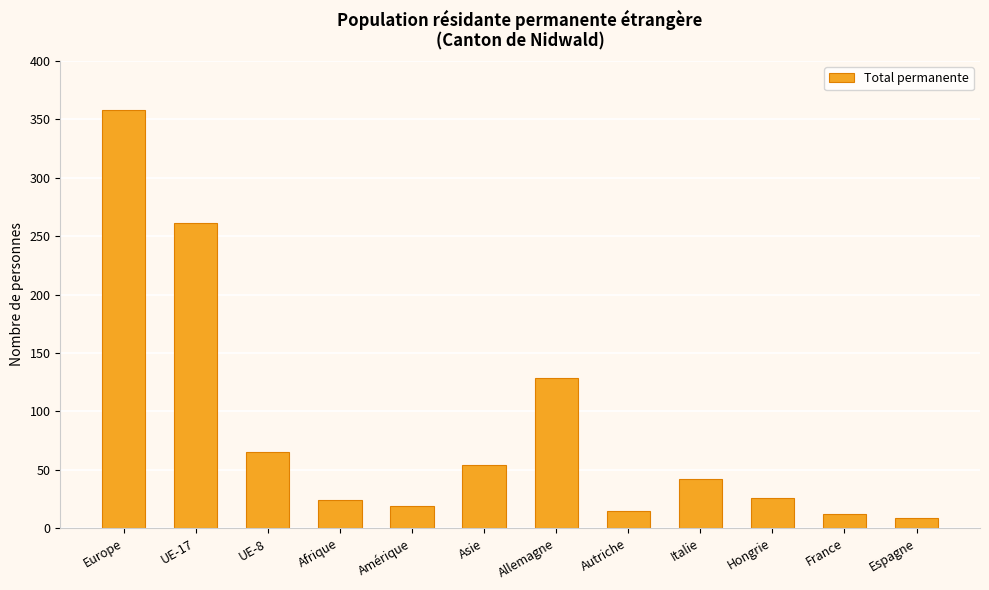

What is the maximum value shown in the chart?

358